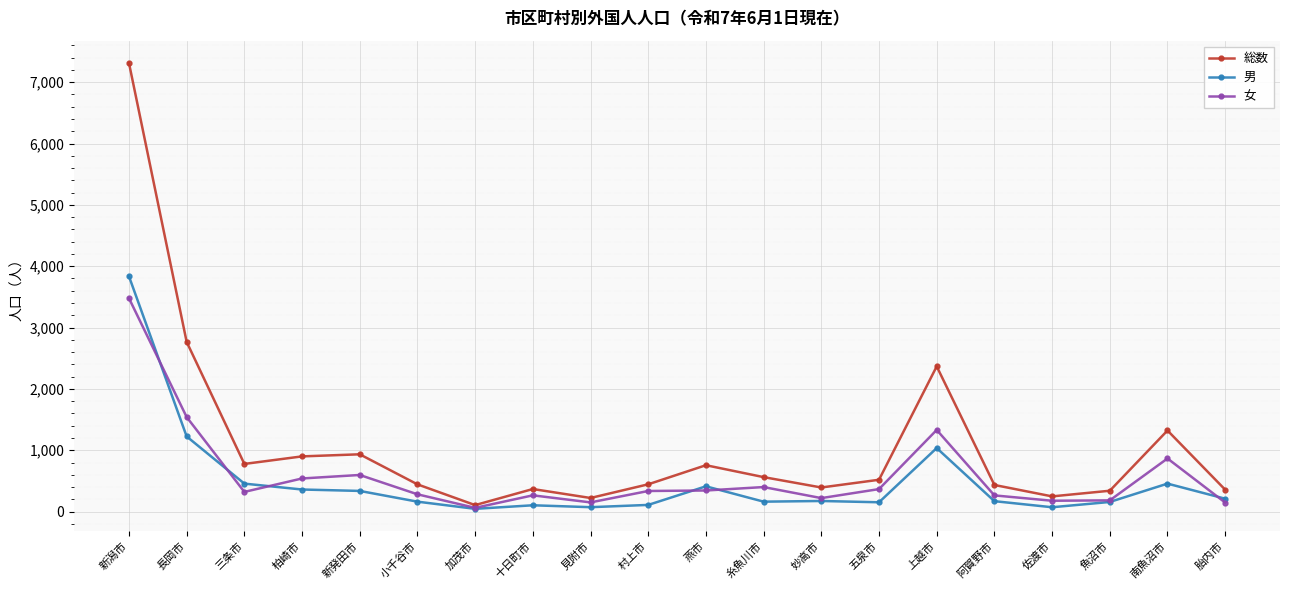

What is the minimum value shown in the chart?

45